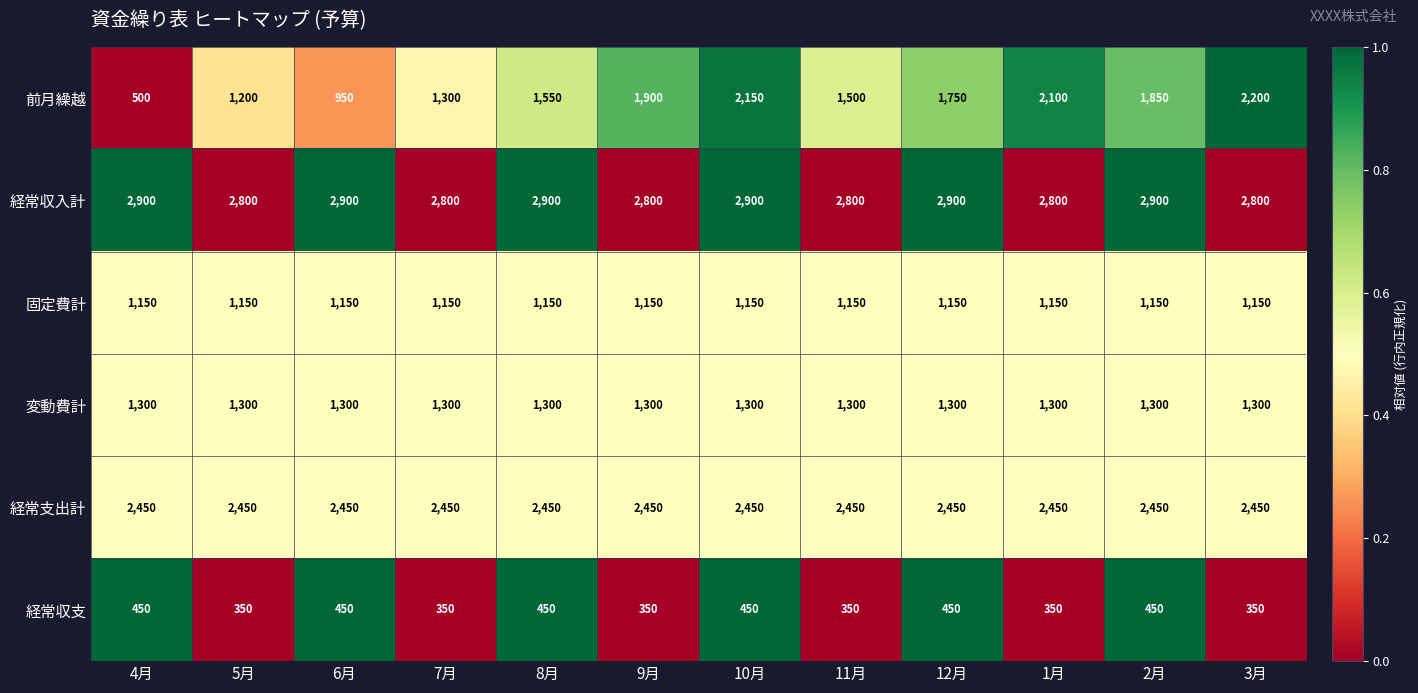

What is the total value across all series at 9月?

9950